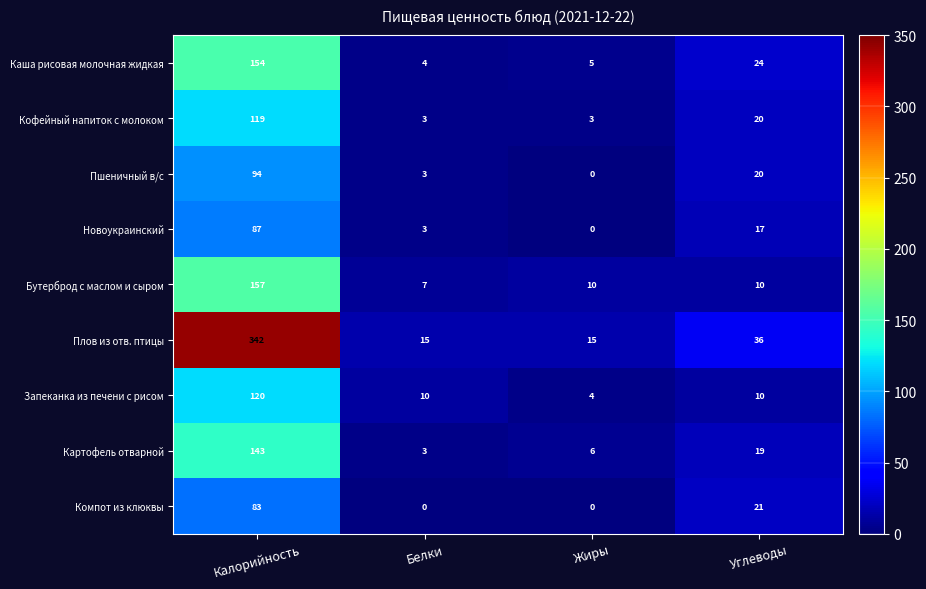

The Новоукраинский series shows 87 at Калорийность. True or false?

True